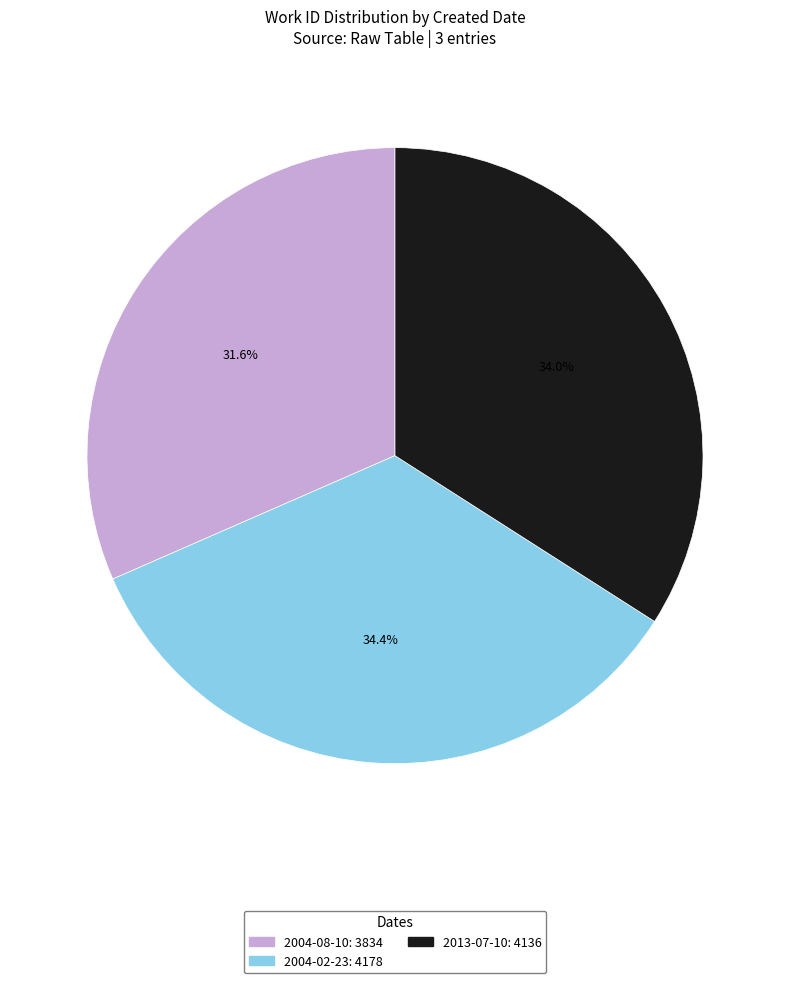

True or false: 2013-07-10 accounts for 42% of the total.

False